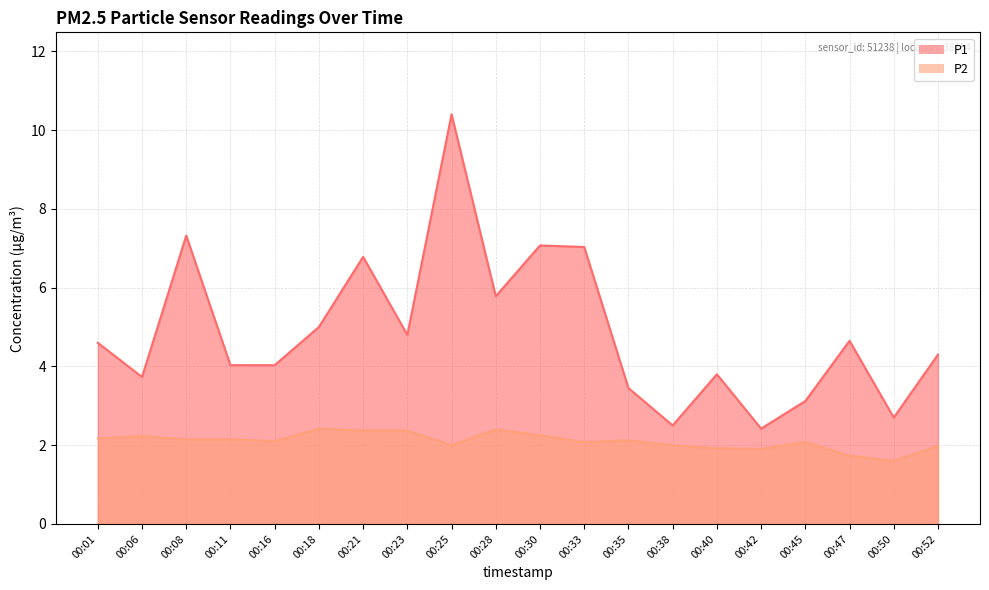

At which label does P1 first exceed 4?

00:01